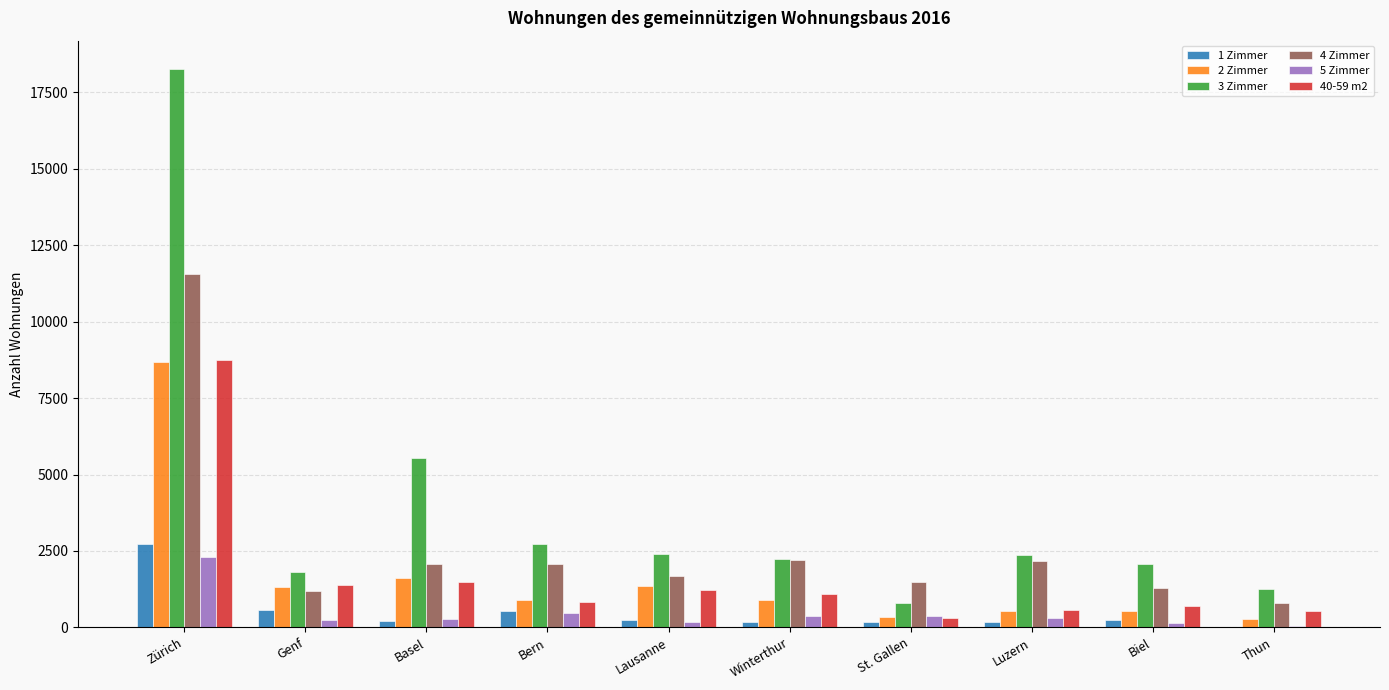

Which series has the largest total across all categories?

3 Zimmer